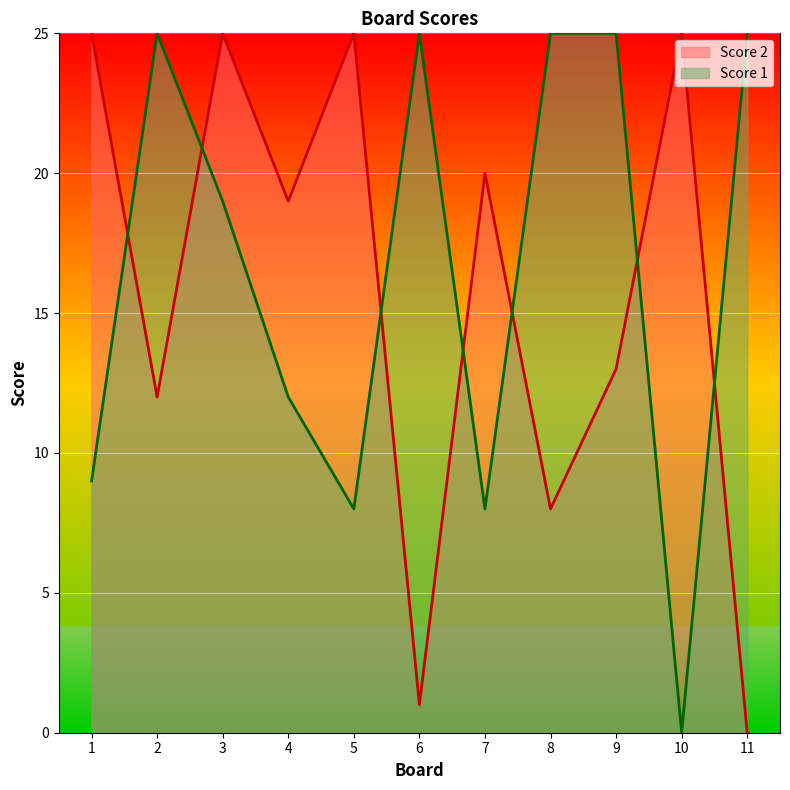

True or false: Score 1 has a value of 16 at 9.

False